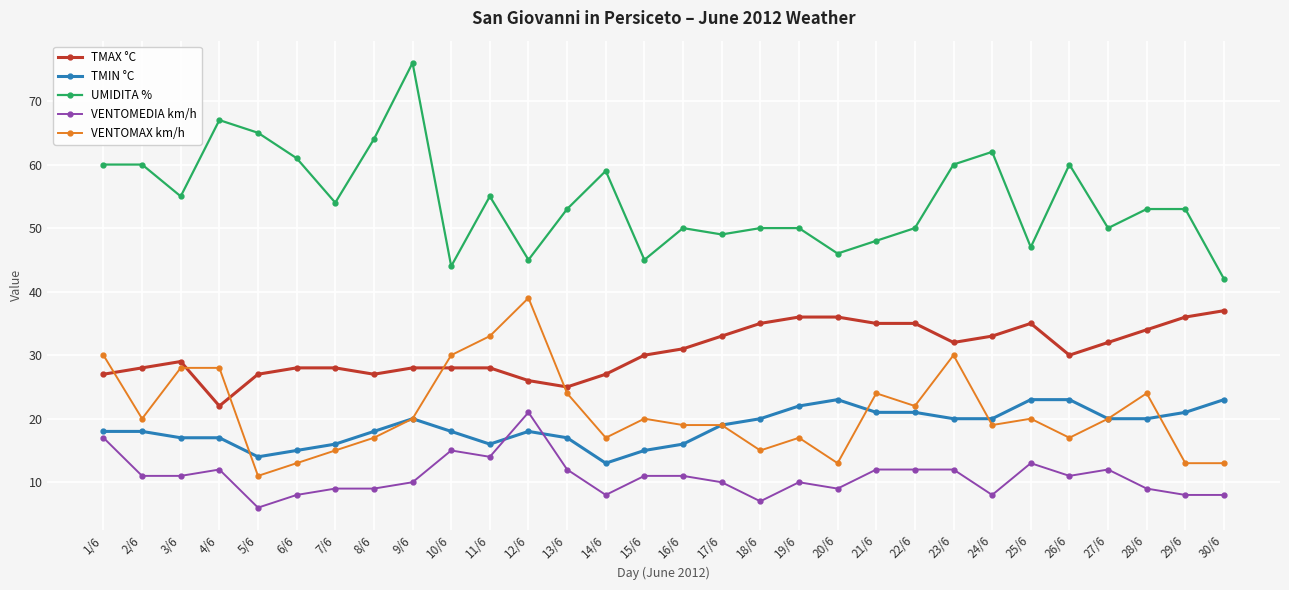

Which series has the largest range (max minus min)?

UMIDITA %